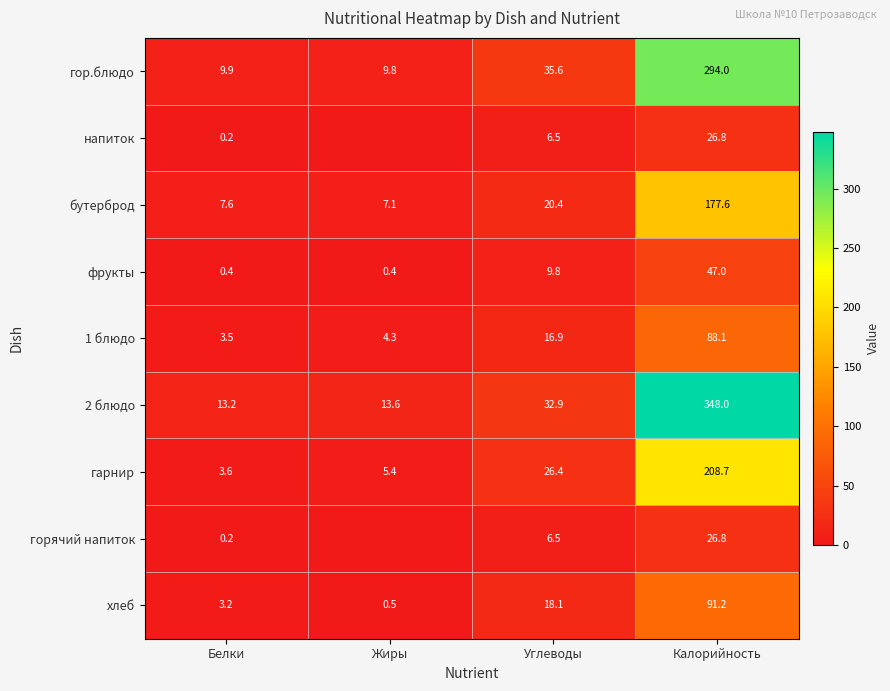

What is the spread (max minus min) of values at Белки?

13.0